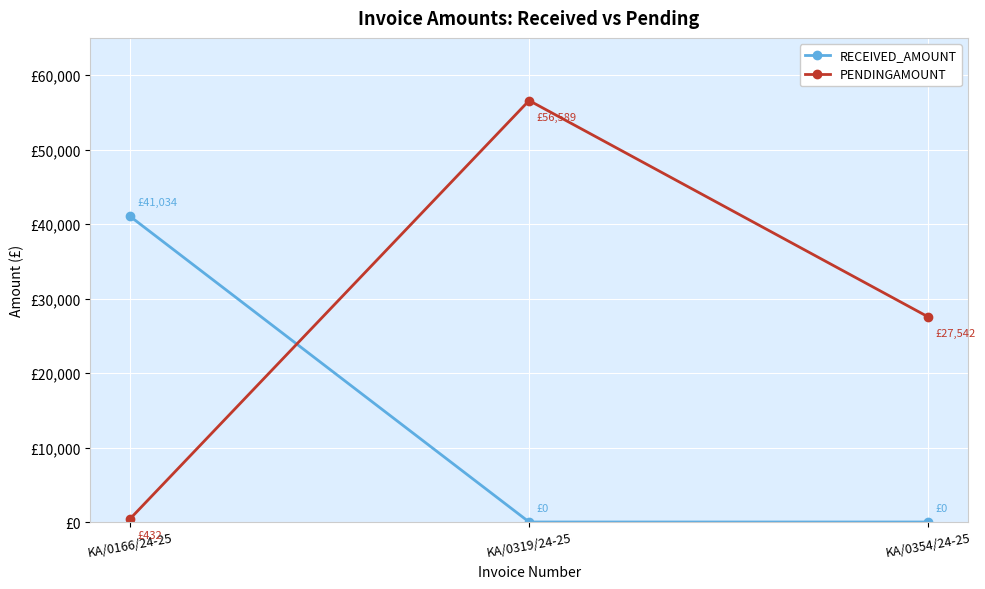

What is the sum of all PENDINGAMOUNT values?

84563